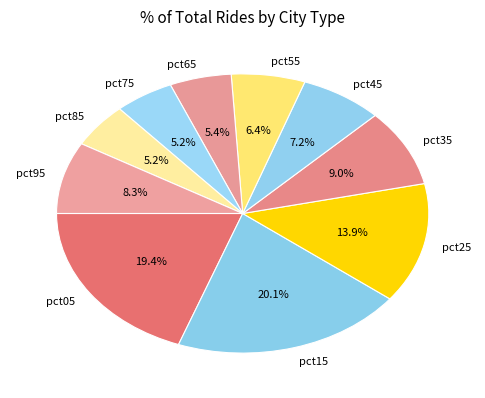

How much of the chart is everything except pct95?

91.7%